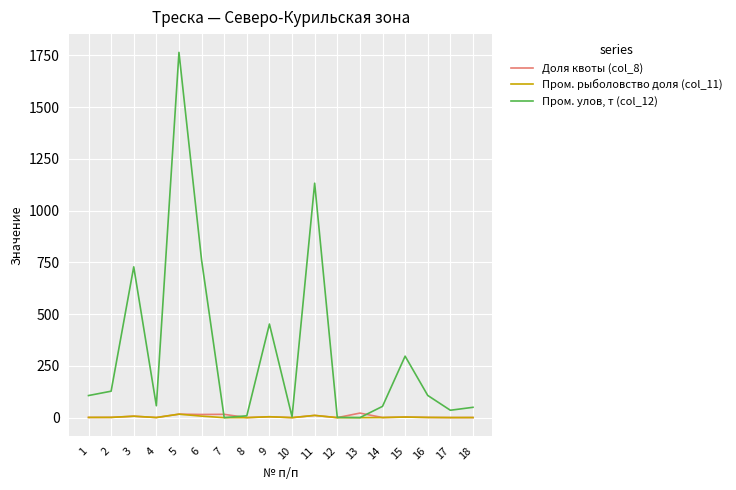

Rank the series by their maximum value, from highest to lowest.

Пром. улов, т (col_12), Доля квоты (col_8), Пром. рыболовство доля (col_11)